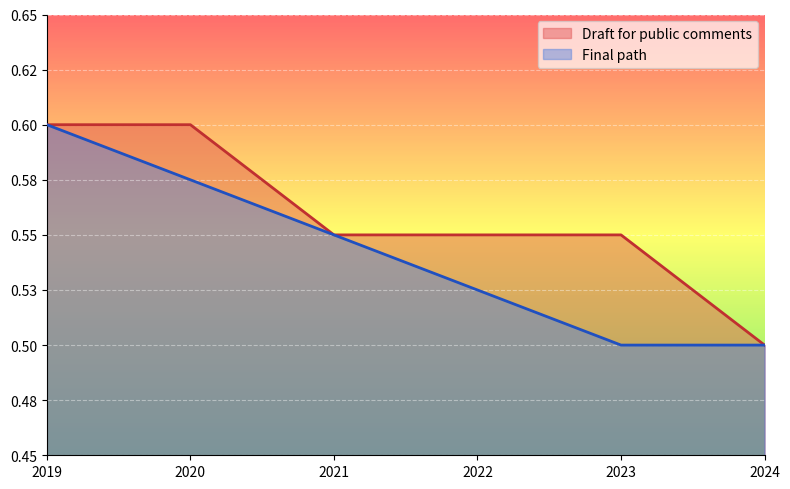

What is the difference between the Draft for public comments values at 2024 and 2023?

0.1